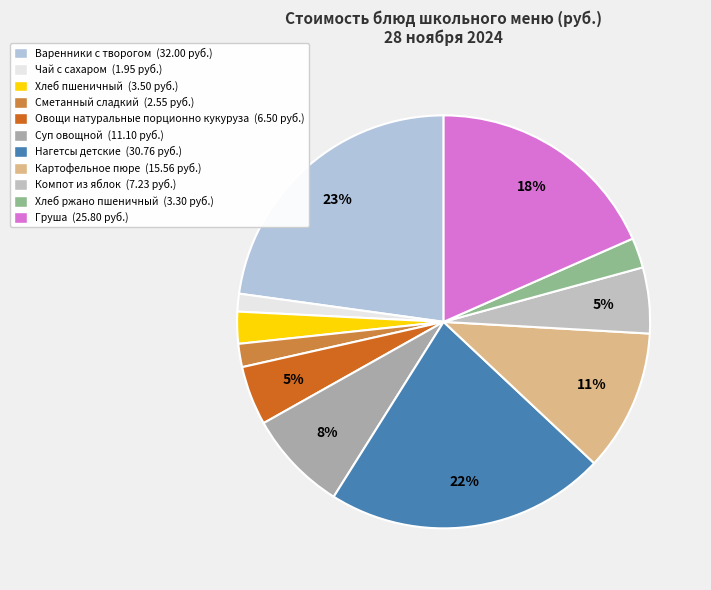

What percentage do Нагетсы детские and Картофельное пюре together represent?

33.0%